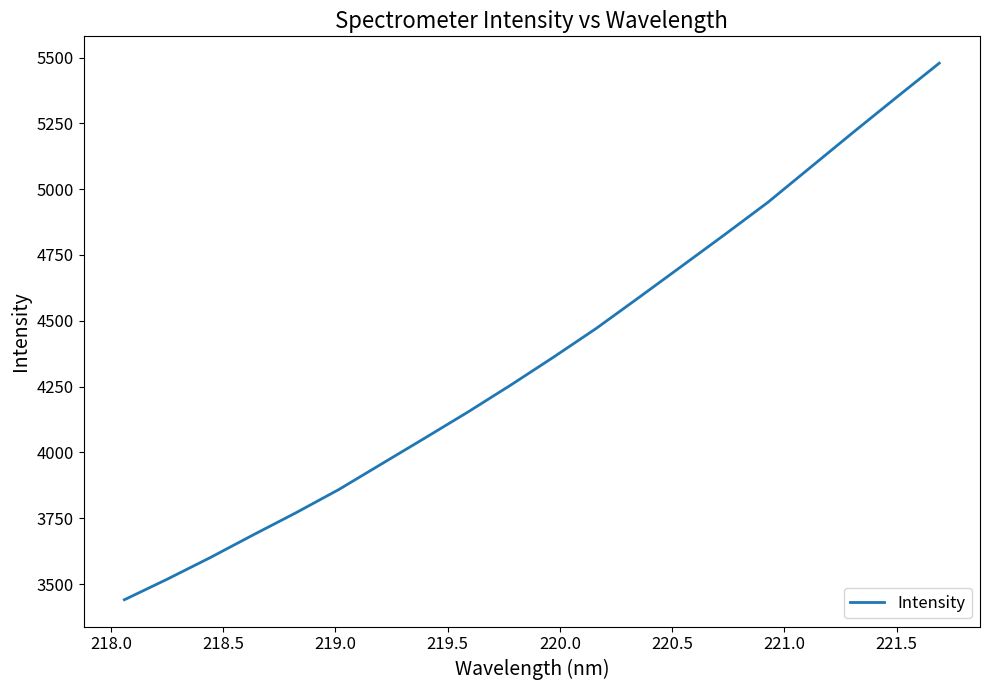

What is the average value?

4366.5